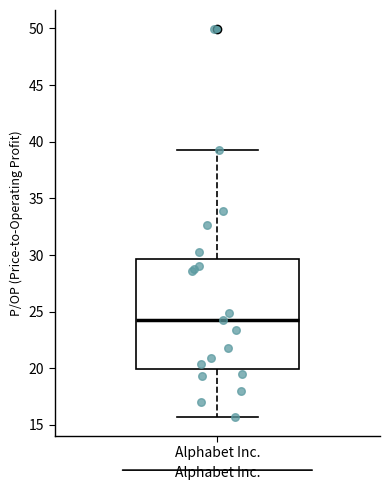

Where is the lower edge of the box for Alphabet Inc. on the y-axis? The values are not printed on the chart, so give them approximately, as read against the axis.

20.0